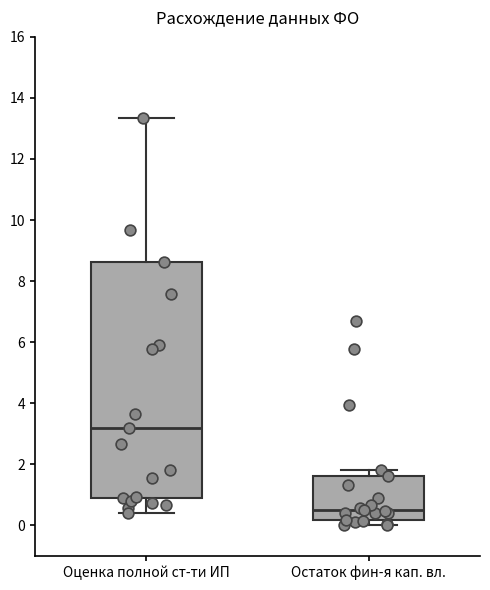

Reading left to right, transcribe this box plot: for each box, give where its median line is, the range the box spans, and where its two whiskers end, as read against the y-axis. The values are not printed on the chart, so give them approximately, as read against the axis.

Оценка полной ст-ти ИП: median 3.2, box 0.8 to 8.6, whiskers 0.4 to 13.4
Остаток фин-я кап. вл.: median 0.4, box 0.2 to 1.6, whiskers 0.0 to 1.8